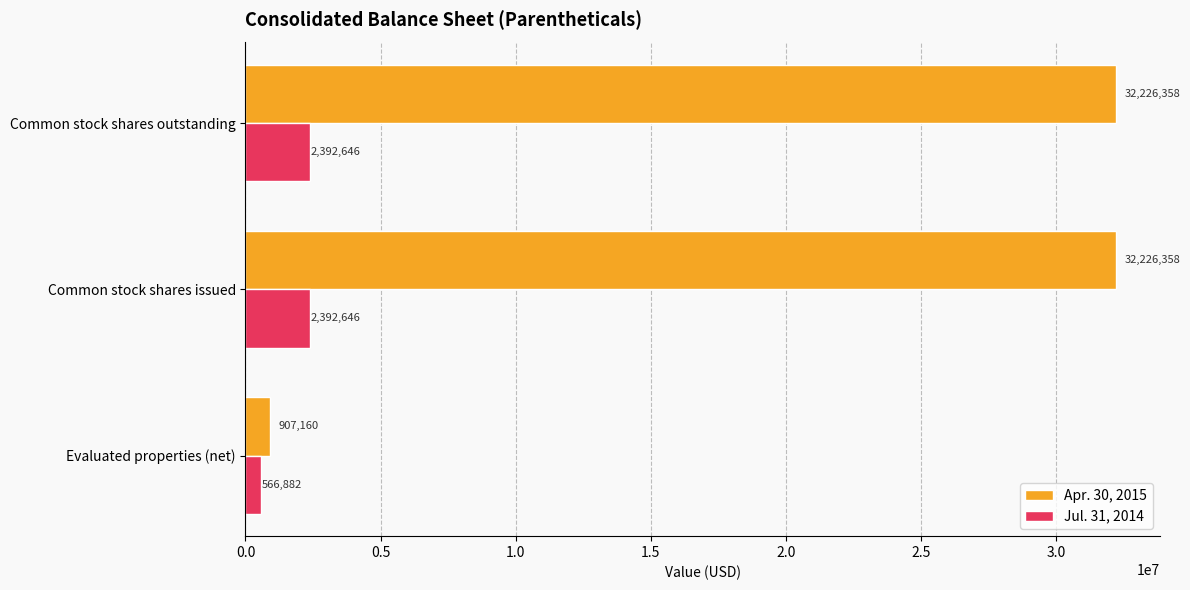

What is the sum of the Jul. 31, 2014 values at Common stock shares outstanding and Common stock shares issued?

4785292